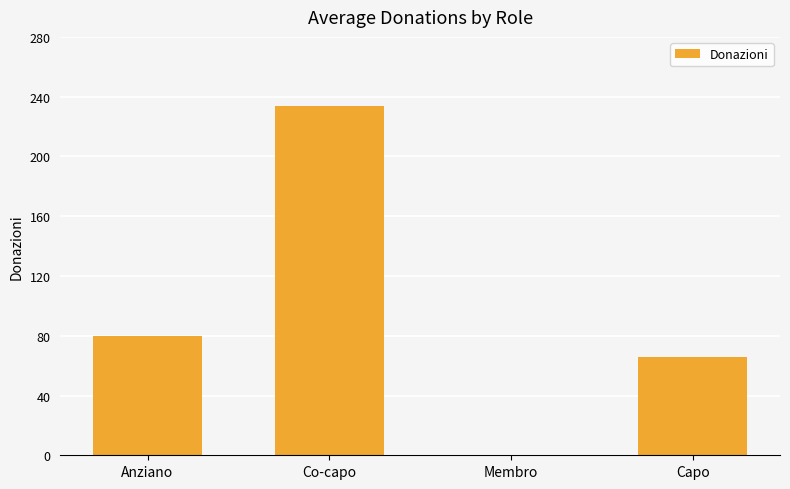

What is the sum of the values at Co-capo and Membro?

234.0